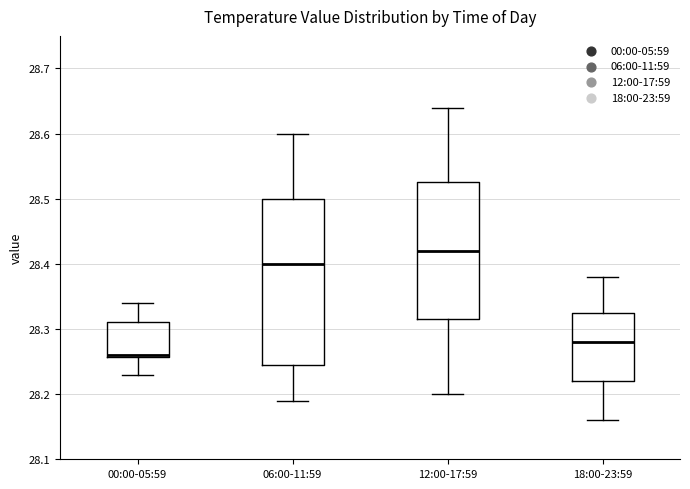

Which box is the tallest, from its lower edge to its upper edge?

06:00-11:59